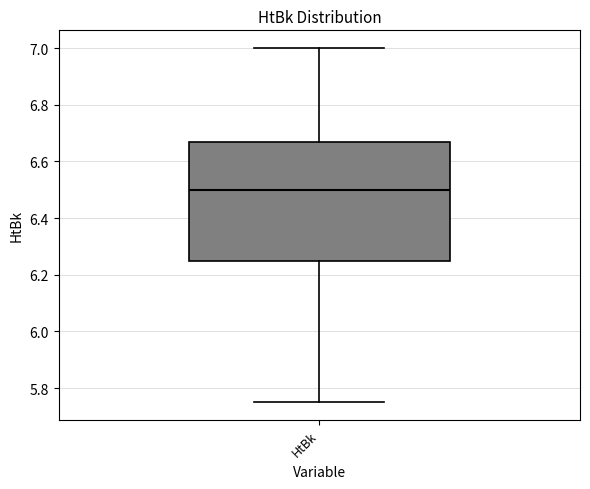

Transcribe this box plot: give where the median line is, the range the box spans, and where the two whiskers end, as read against the y-axis. The values are not printed on the chart, so give them approximately, as read against the axis.

median 6.50, box 6.26 to 6.68, whiskers 5.76 to 7.00